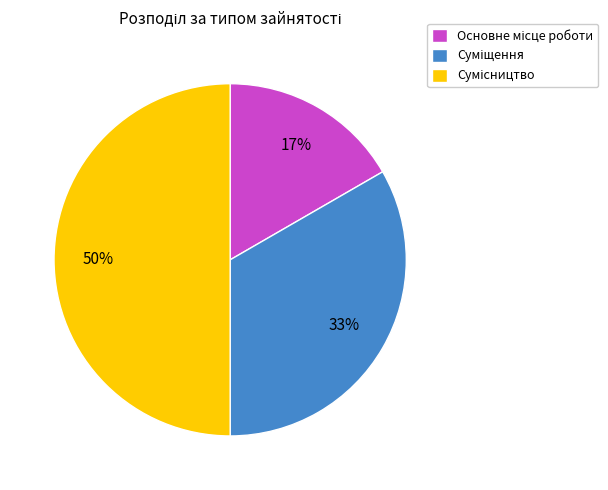

To the nearest percent, what is the average slice percentage?

33%